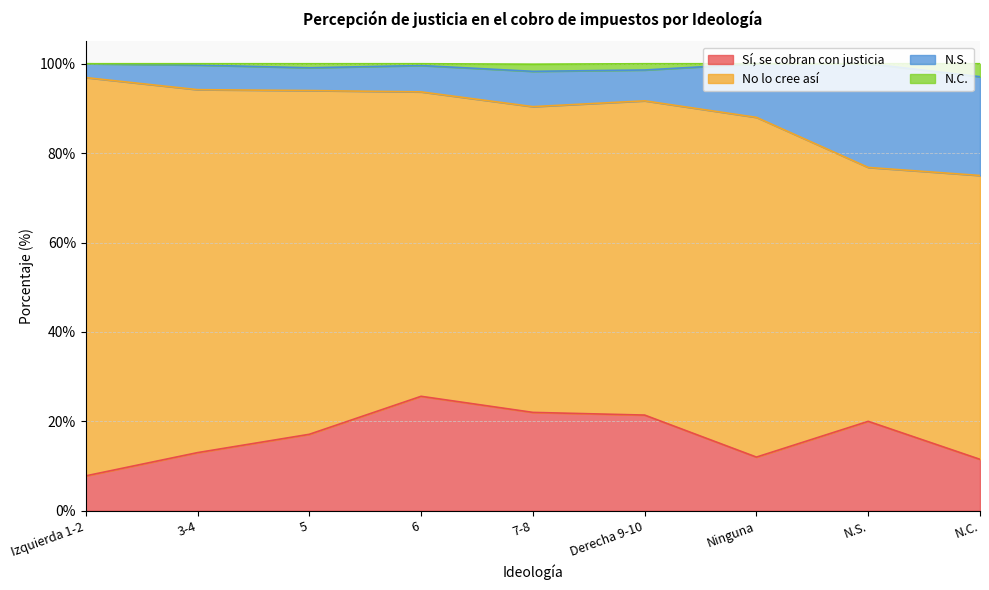

True or false: Sí, se cobran con justicia has a value of 22.0 at 3-4.

False